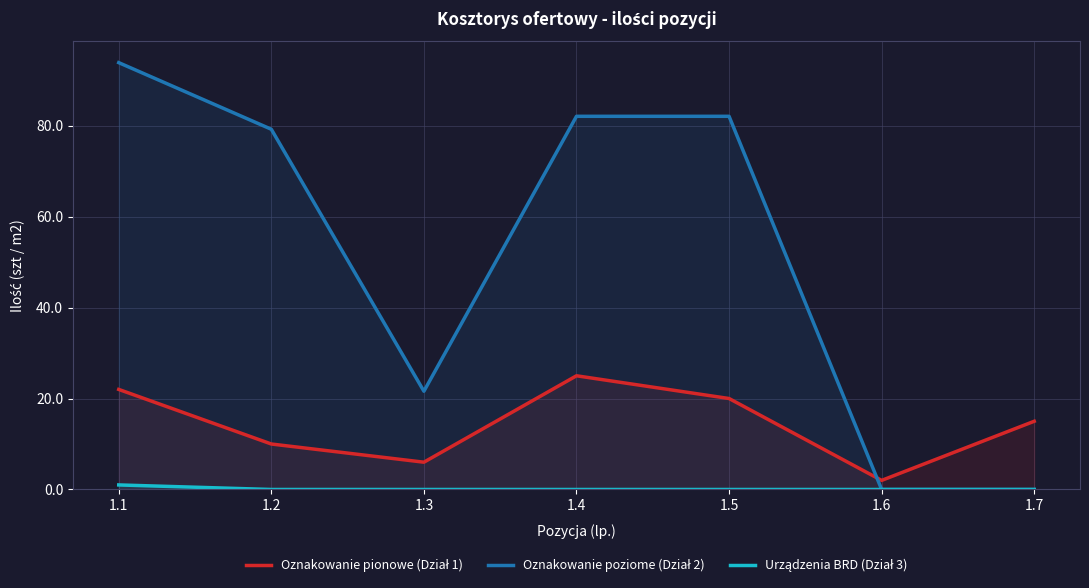

Rank the series at 1.5 from lowest to highest value.

Urządzenia BRD (Dział 3), Oznakowanie pionowe (Dział 1), Oznakowanie poziome (Dział 2)